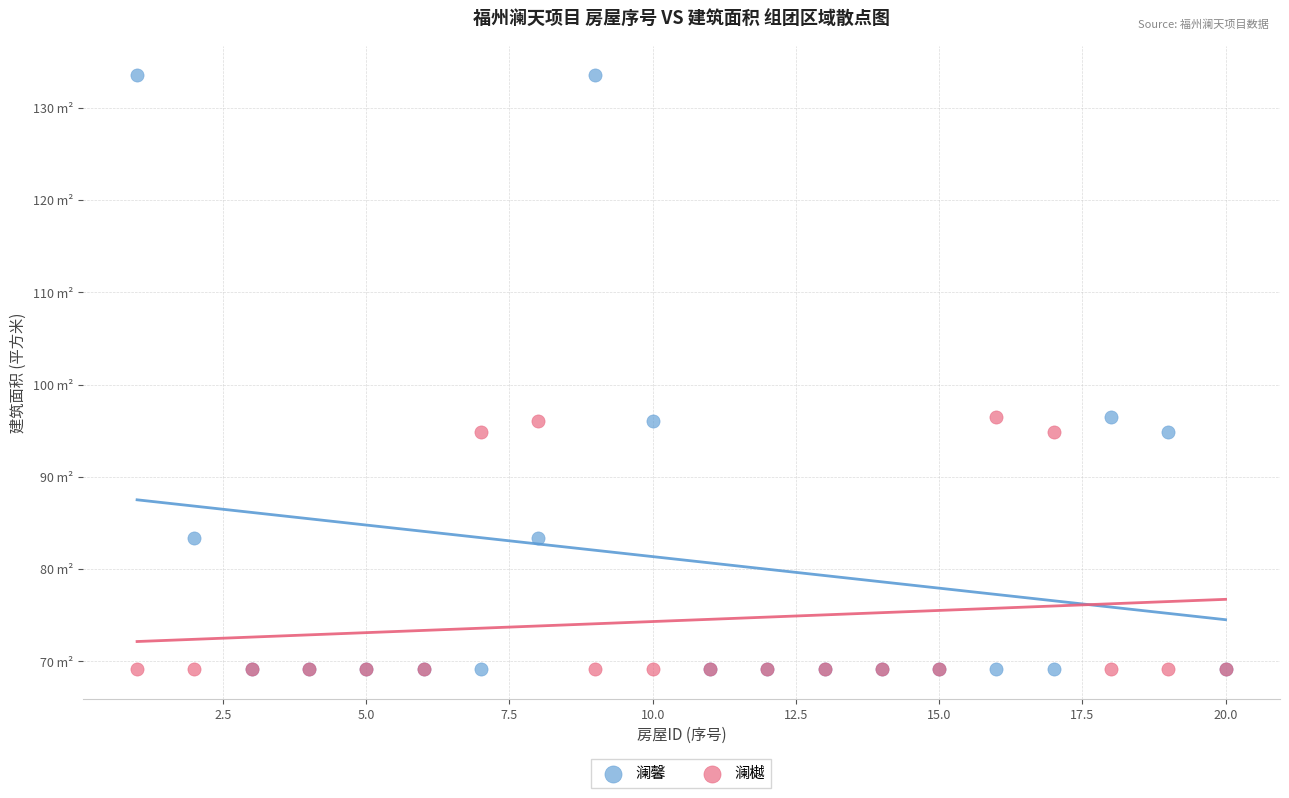

Which series contains the highest Y value?

澜馨